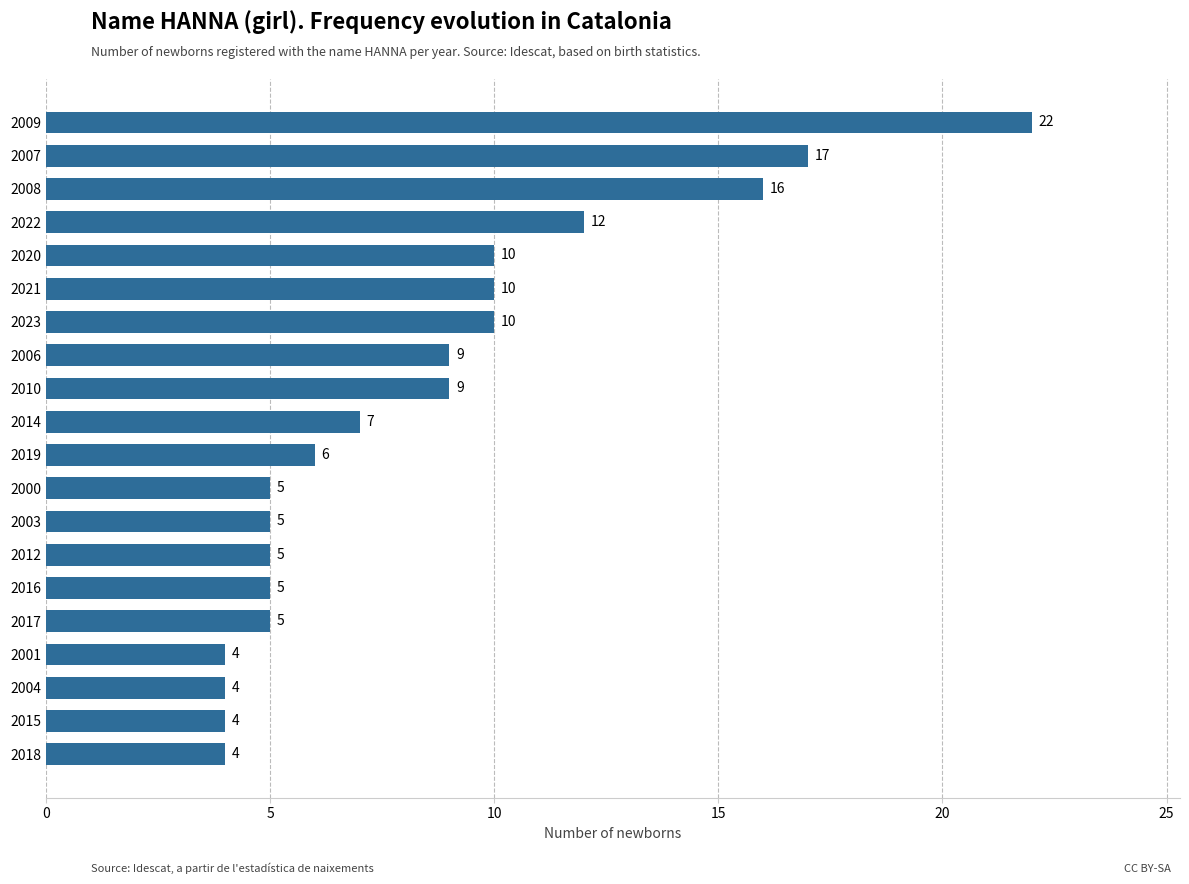

True or false: the data shows 16 at 2008.

True